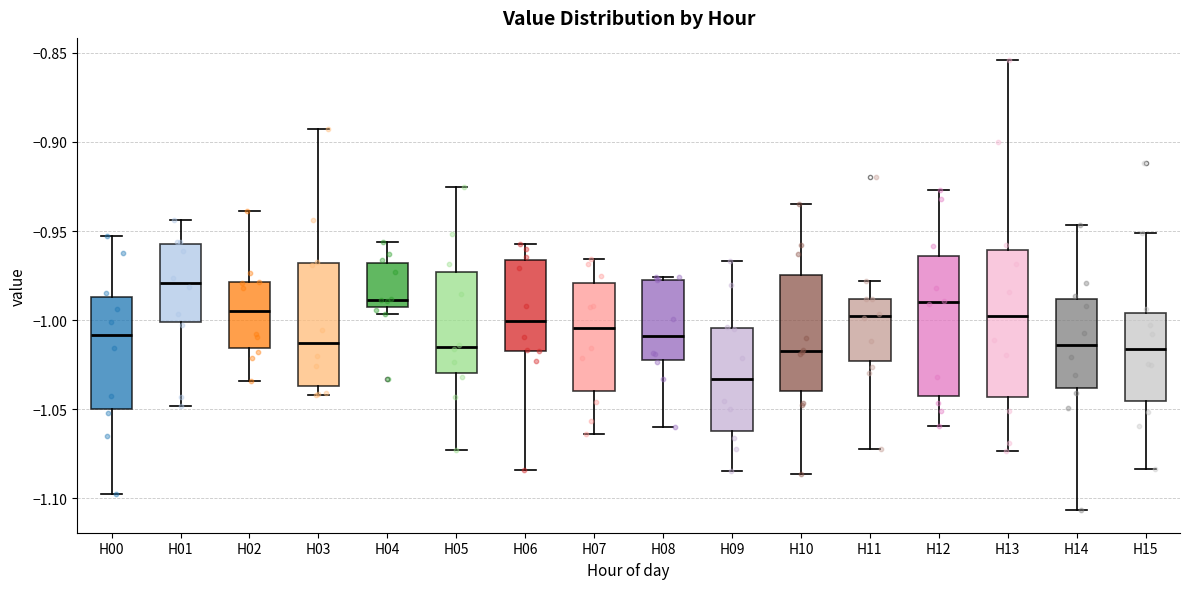

Where is the lower edge of the box for H03 on the y-axis? The values are not printed on the chart, so give them approximately, as read against the axis.

-1.035